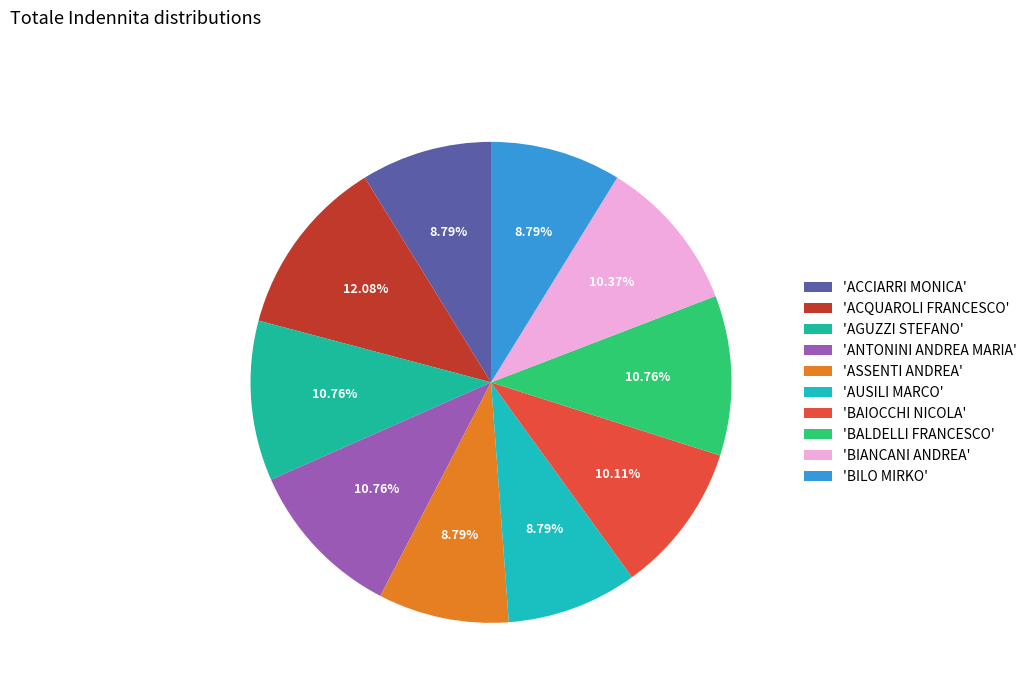

How many segments does this pie chart have?

10